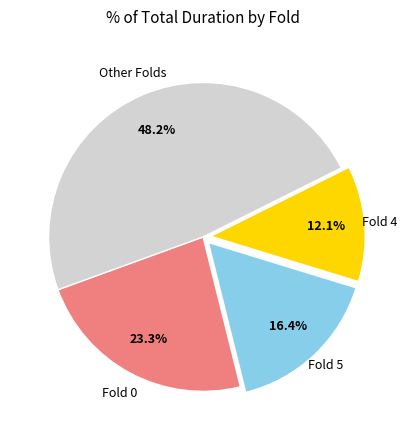

Is there a majority slice in this chart?

No